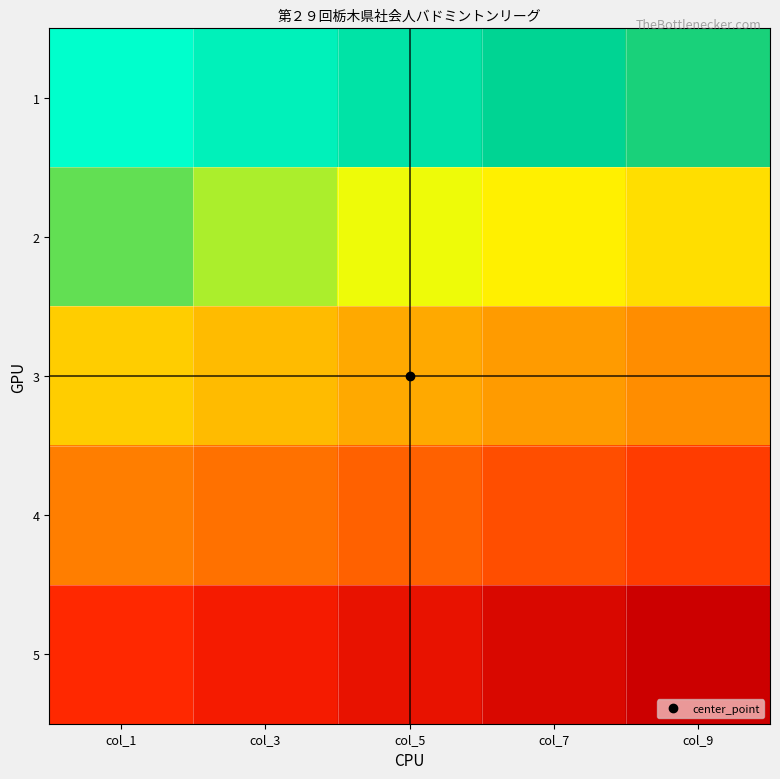

At col_1, list the series in order from smallest to largest.

1, 2, 3, 4, 5